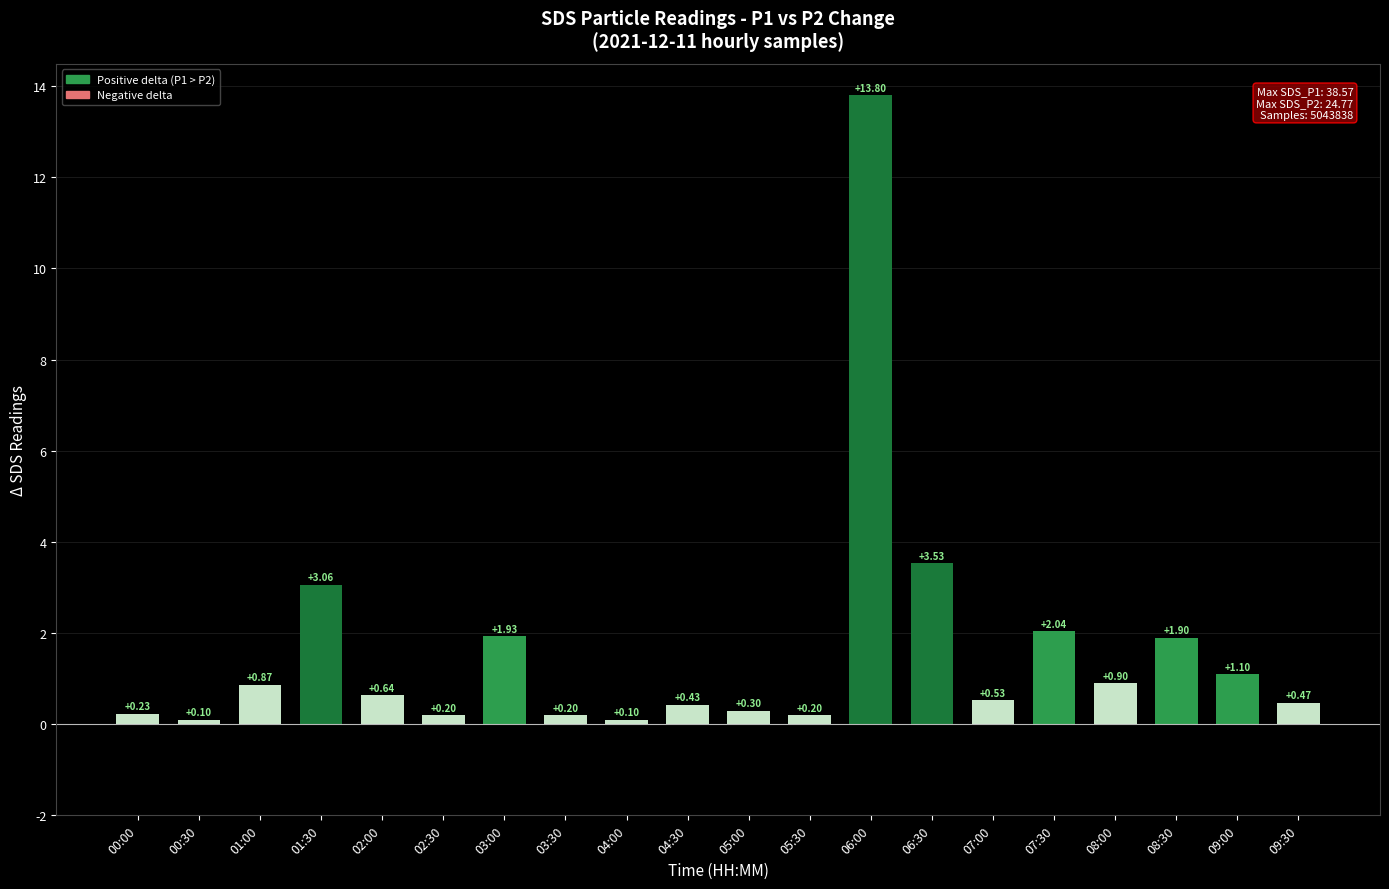

Between 02:30 and 08:30, which is larger?

08:30